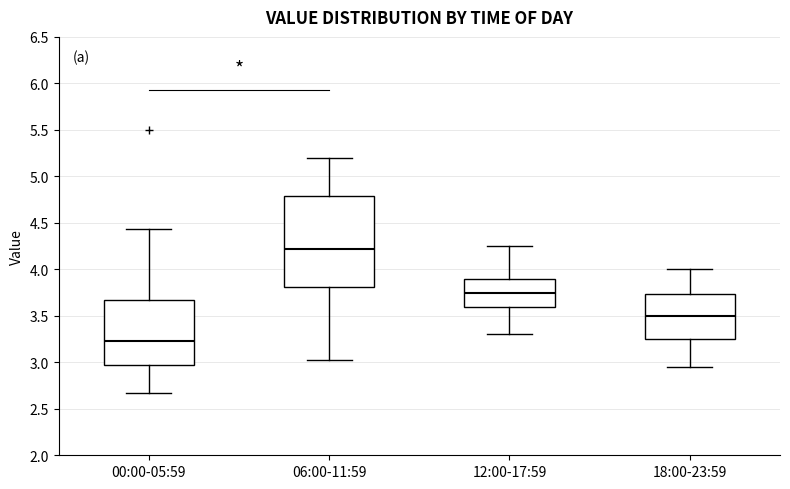

Which box's median line is the highest?

06:00-11:59